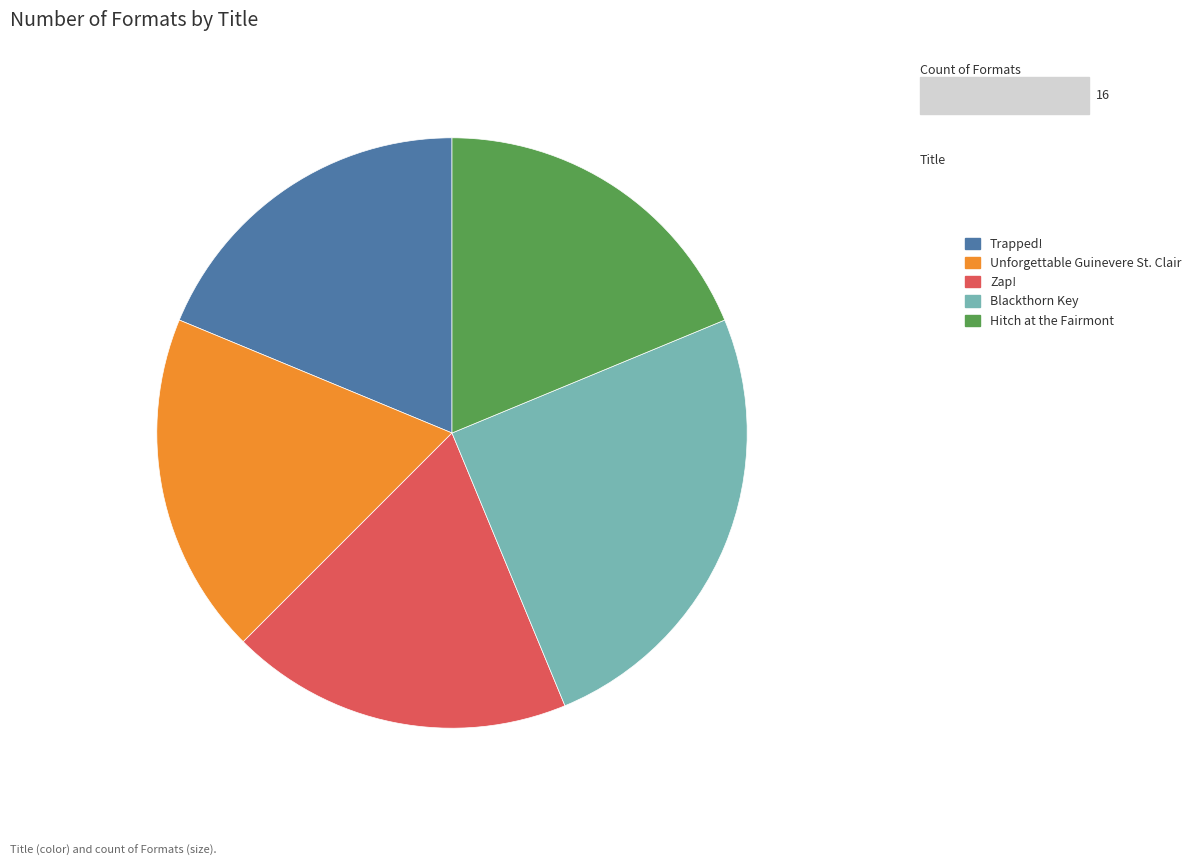

Is there a majority slice in this chart?

No